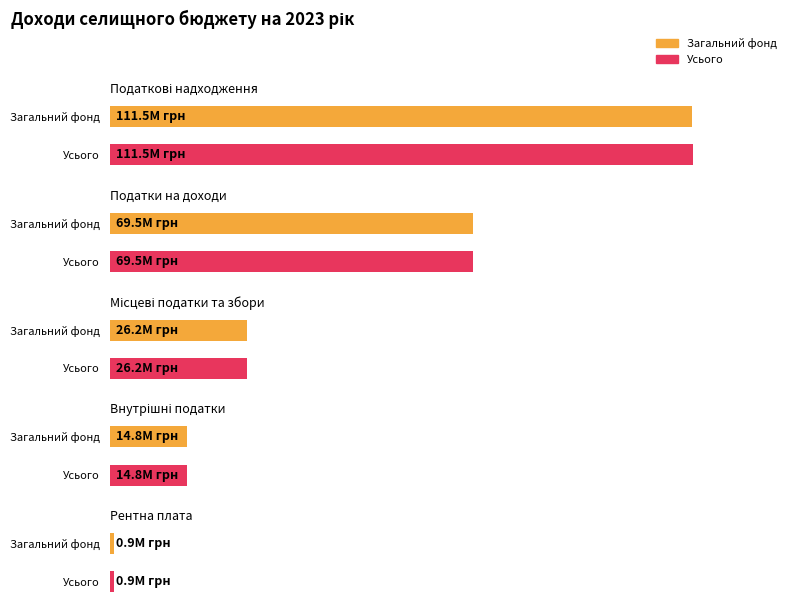

What is the difference between the Усього values at Внутрішні податки and Податкові надходження?

96703600